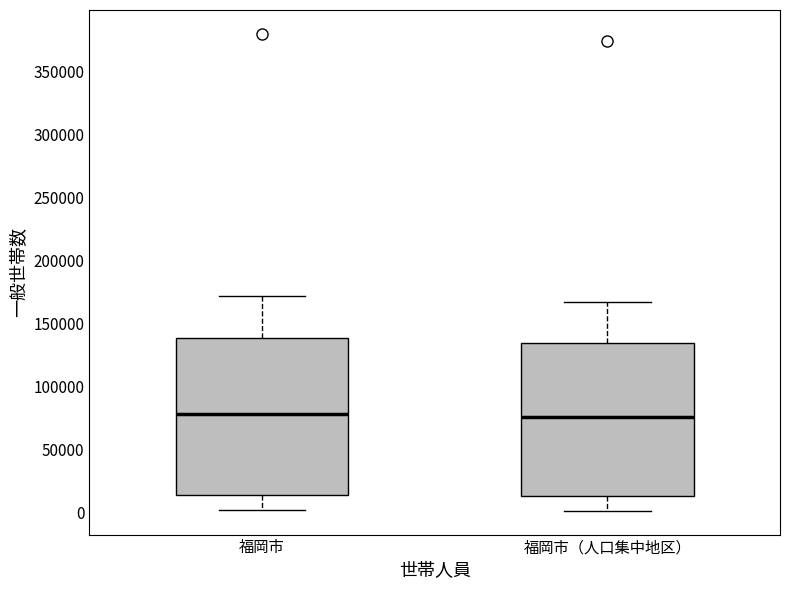

Where does the upper whisker of the box for 福岡市 end on the y-axis? The values are not printed on the chart, so give them approximately, as read against the axis.

170000